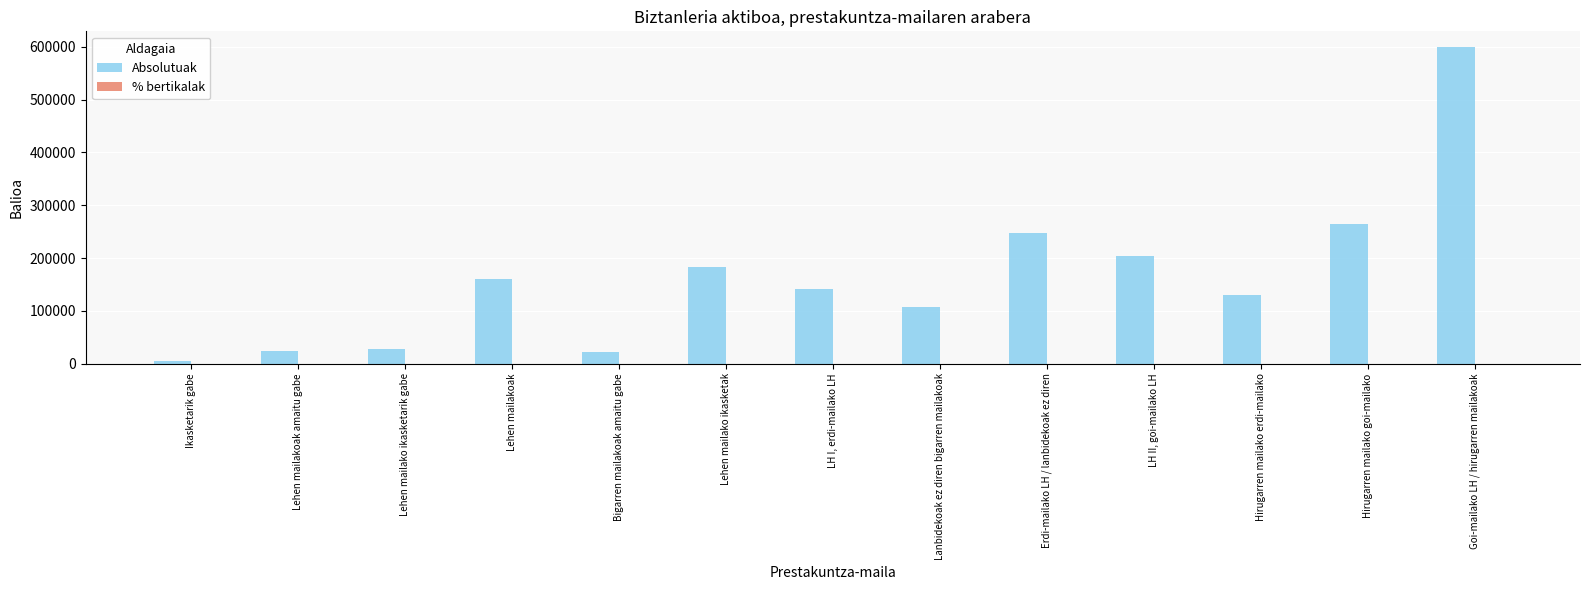

Which series has the largest total across all categories?

Absolutuak